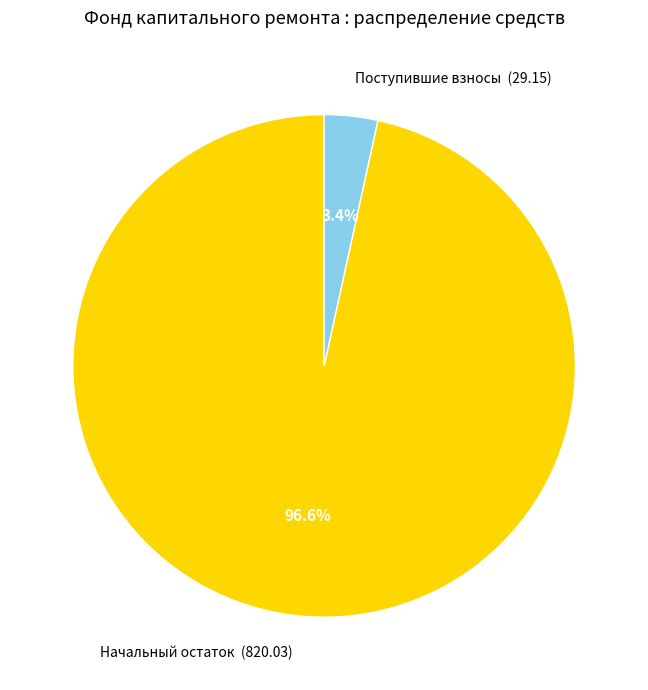

How many segments does this pie chart have?

2